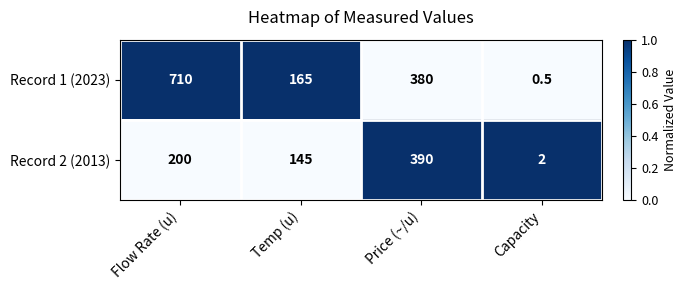

Reading left to right, transcribe all the data shown in this chart.

Record 1 (2023): 710.0	165.0	380.0	0.5
Record 2 (2013): 200.0	145.0	390.0	2.0